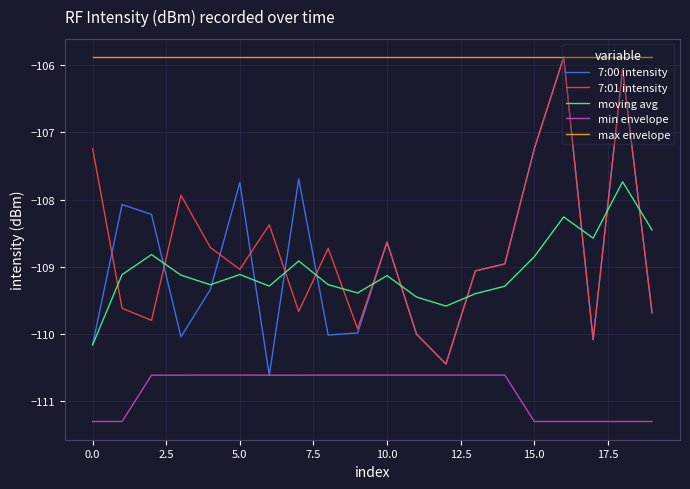

What is the highest value of the moving avg series?

-107.7